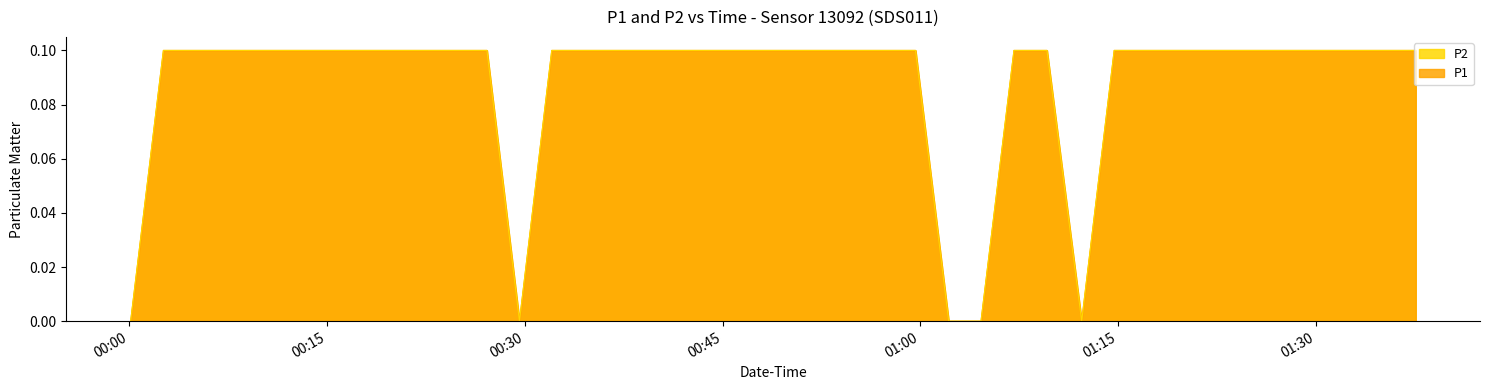

What is the label of the 39th point from the left?

2023-04-03T01:35:06